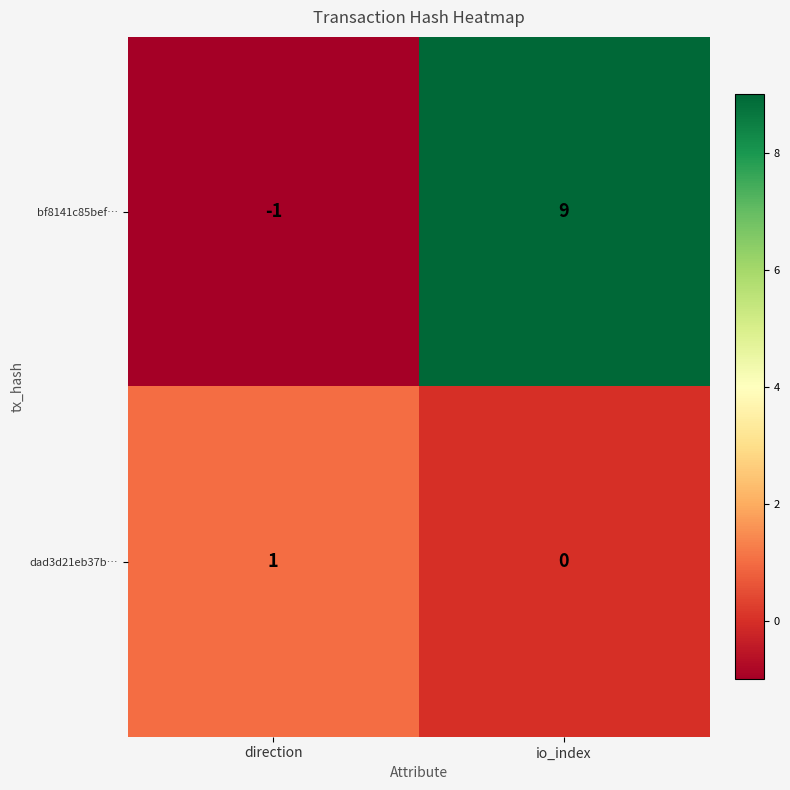

Where is bf8141c85bef… nearest to the value 4?

direction